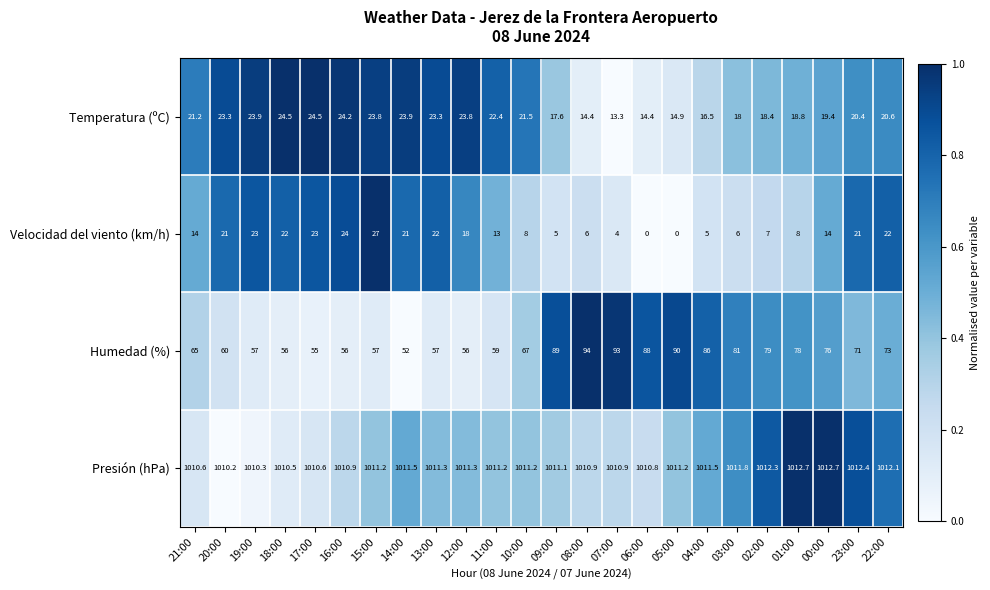

Which category has the lowest value in the Humedad (%) series?

14:00